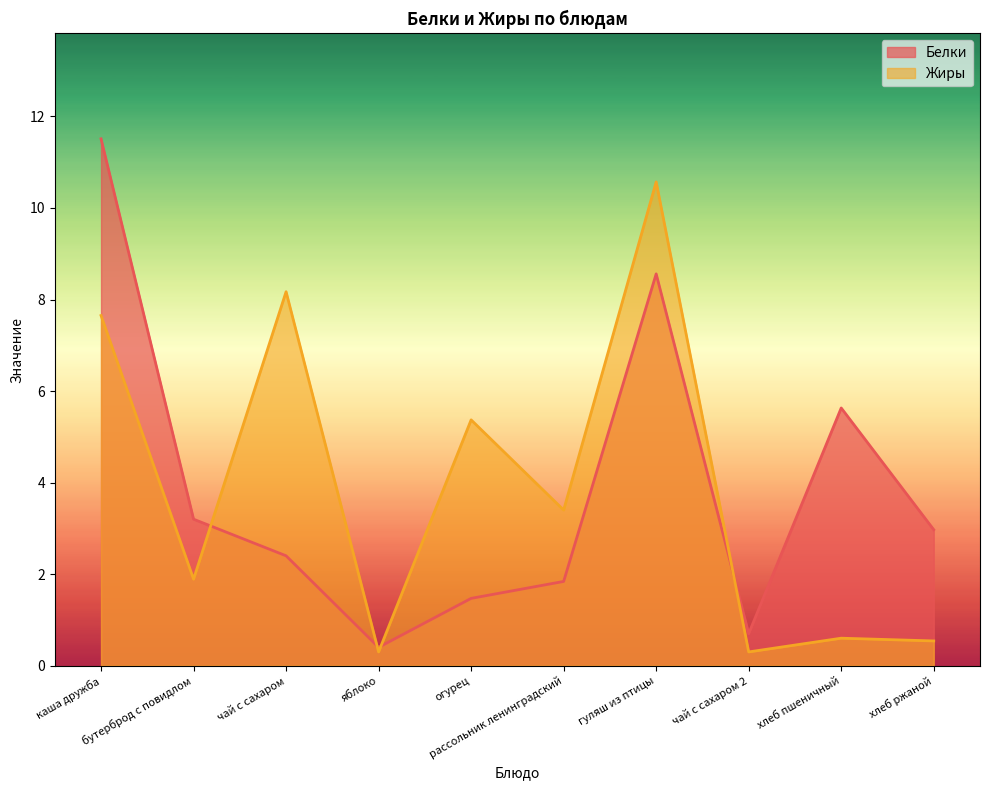

True or false: Белки has a value of 0.3 at чай с сахаром 2.

False